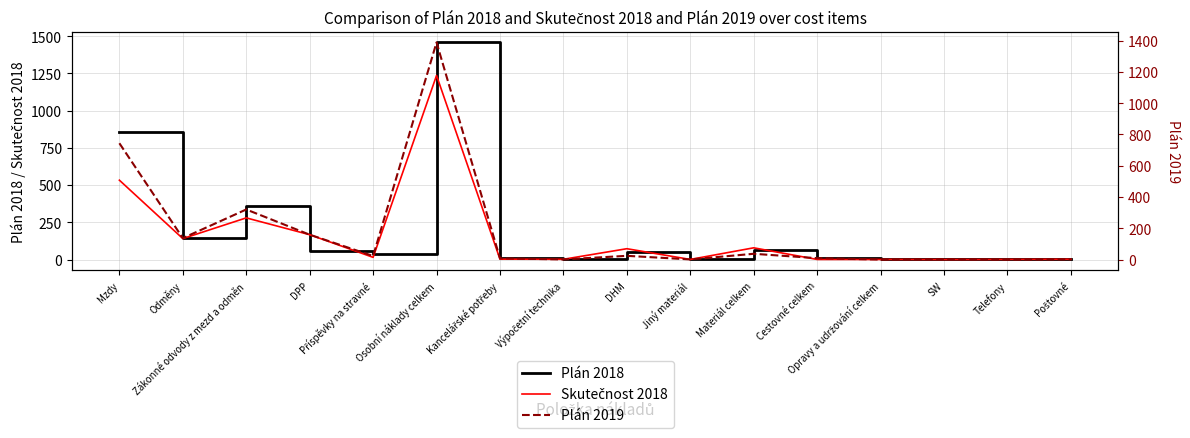

What are all the series names shown in the legend?

Plán 2018, Skutečnost 2018, Plán 2019